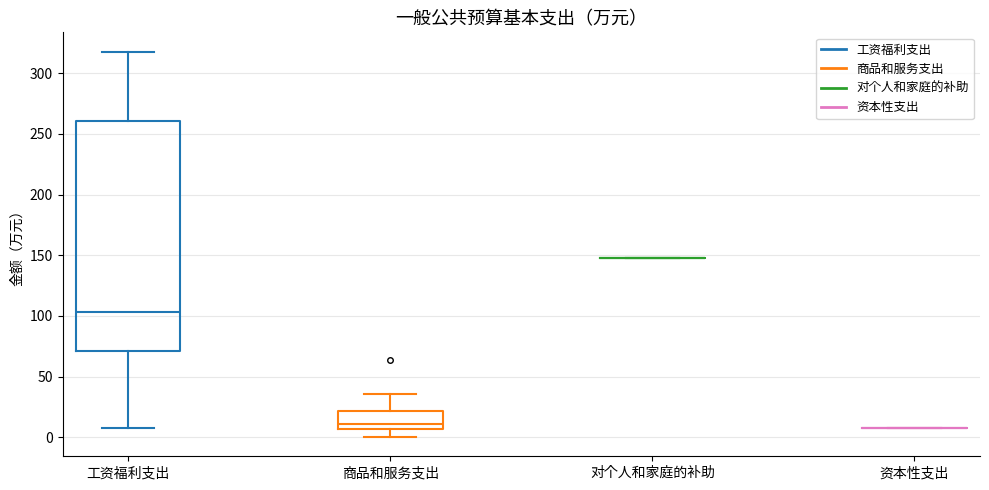

Reading left to right, read every box against the y-axis: the position of its median line, the range the box covers, and the ends of its whiskers. The values are not printed on the chart, so give them approximately, as read against the axis.

工资福利支出: median 105, box 70 to 260, whiskers 10 to 320
商品和服务支出: median 10, box 5 to 20, whiskers 0 to 35
对个人和家庭的补助: box collapsed to a line at 145, whiskers 145 to 145
资本性支出: box collapsed to a line at 10, whiskers 10 to 10